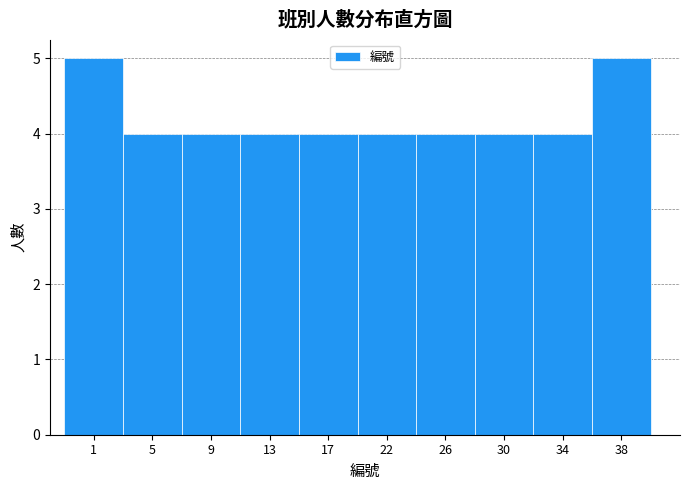

Reading right to left, extract all data points from this chart.

5	4	4	4	4	4	4	4	4	5